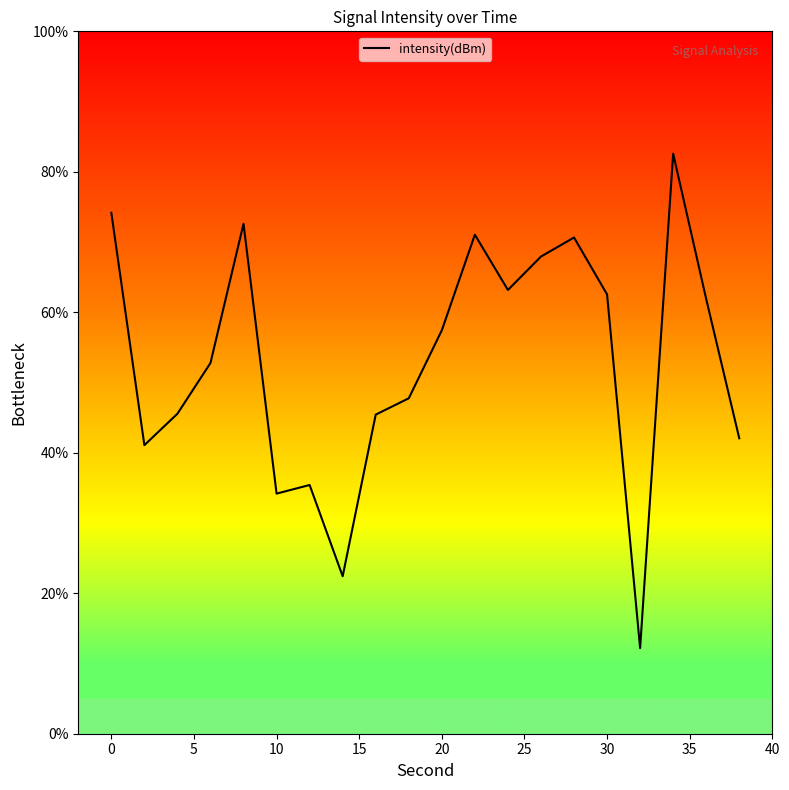

What is the minimum value shown in the chart?

12.2